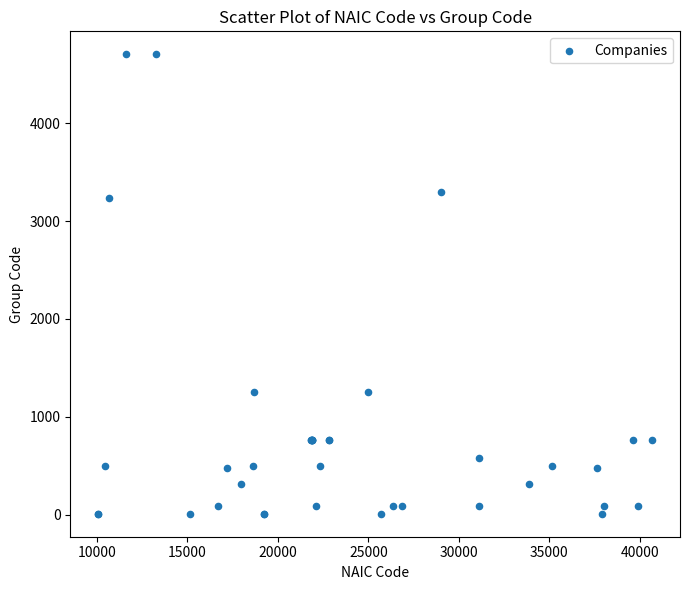

What Y value in the scatter plot is closest to 2356?

3239